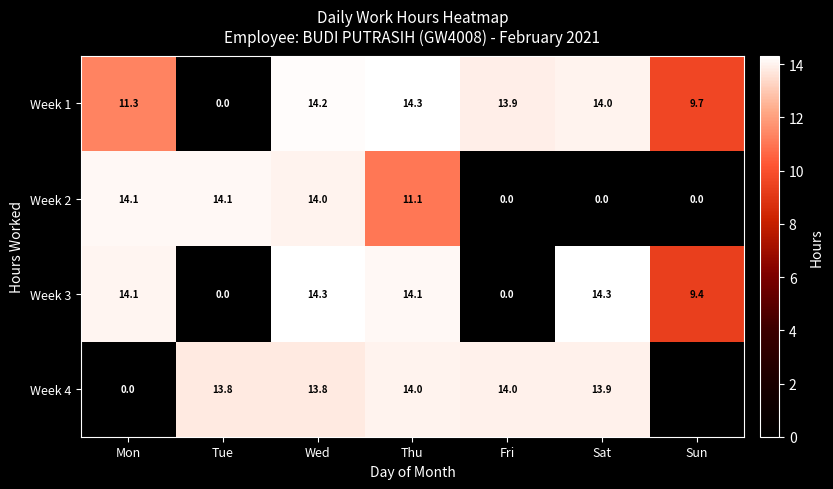

The Week 3 series shows 14.1 at Thu. True or false?

True